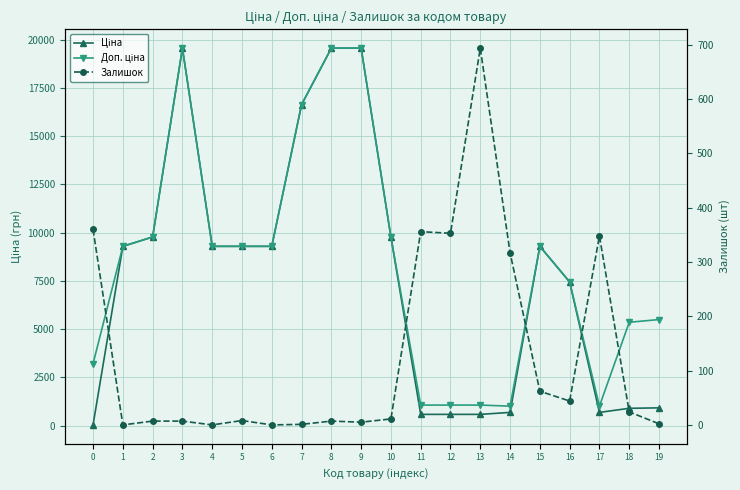

At which category does Доп. ціна reach its first local valley?

14